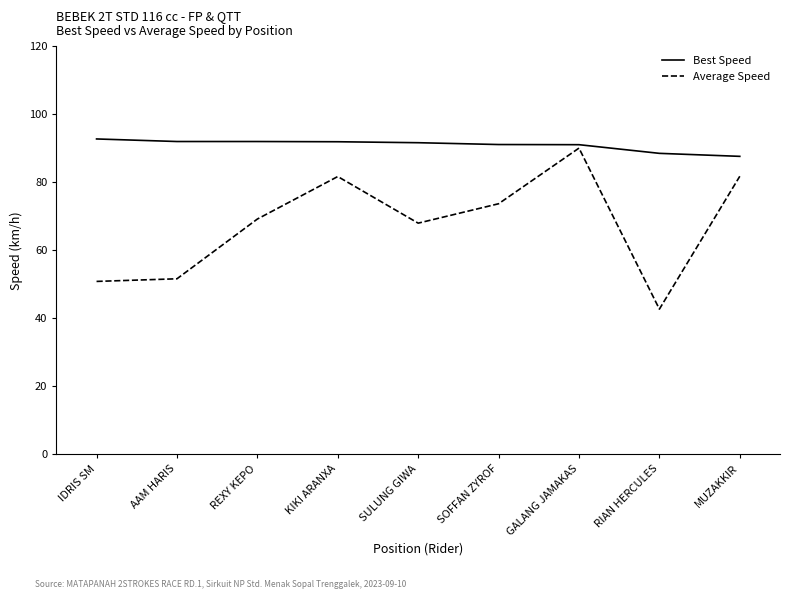

The Best Speed series shows 91.1 at SOFFAN ZYROF. True or false?

True